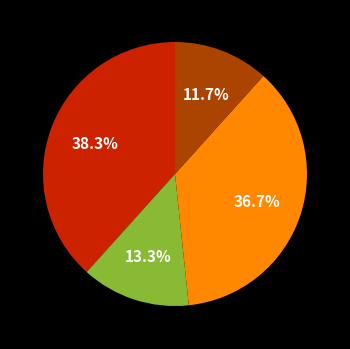

Is there a majority slice in this chart?

No